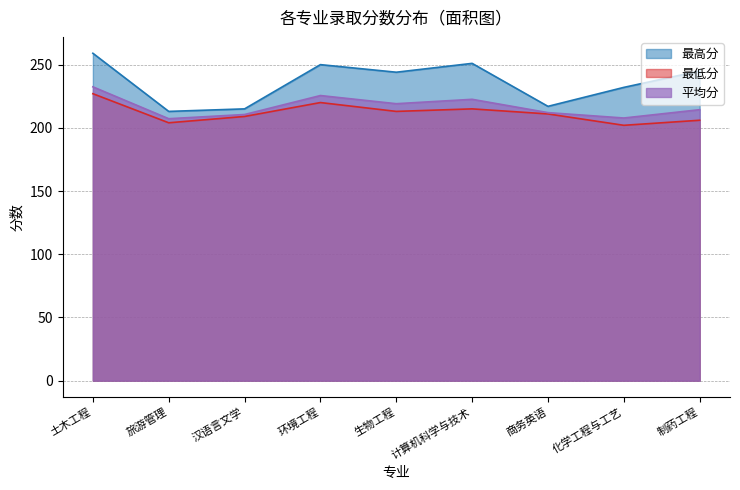

True or false: 最高分 and 平均分 intersect in this chart.

False